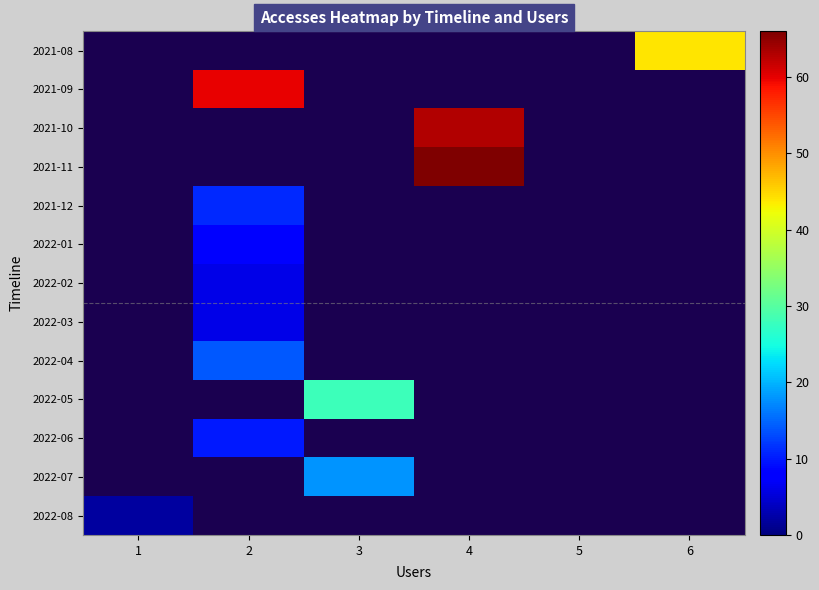

Reading right to left, list all the values displayed in this chart.

2021-08: 6=44	5=0	4=0	3=0	2=0	1=0
2021-09: 6=0	5=0	4=0	3=0	2=60	1=0
2021-10: 6=0	5=0	4=63	3=0	2=0	1=0
2021-11: 6=0	5=0	4=66	3=0	2=0	1=0
2021-12: 6=0	5=0	4=0	3=0	2=11	1=0
2022-01: 6=0	5=0	4=0	3=0	2=8	1=0
2022-02: 6=0	5=0	4=0	3=0	2=6	1=0
2022-03: 6=0	5=0	4=0	3=0	2=6	1=0
2022-04: 6=0	5=0	4=0	3=0	2=14	1=0
2022-05: 6=0	5=0	4=0	3=28	2=0	1=0
2022-06: 6=0	5=0	4=0	3=0	2=10	1=0
2022-07: 6=0	5=0	4=0	3=18	2=0	1=0
2022-08: 6=0	5=0	4=0	3=0	2=0	1=2